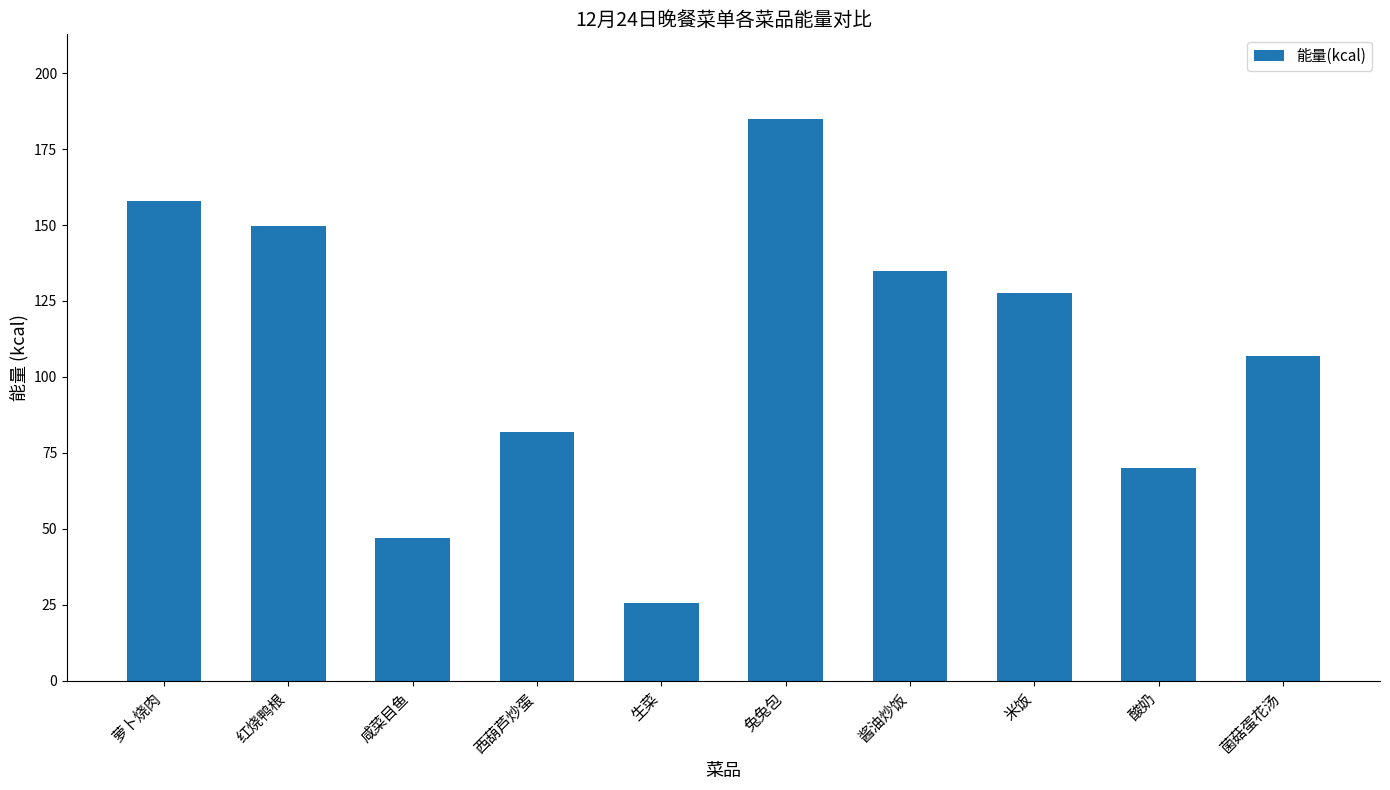

What is the approximate value at 酸奶?

70.0